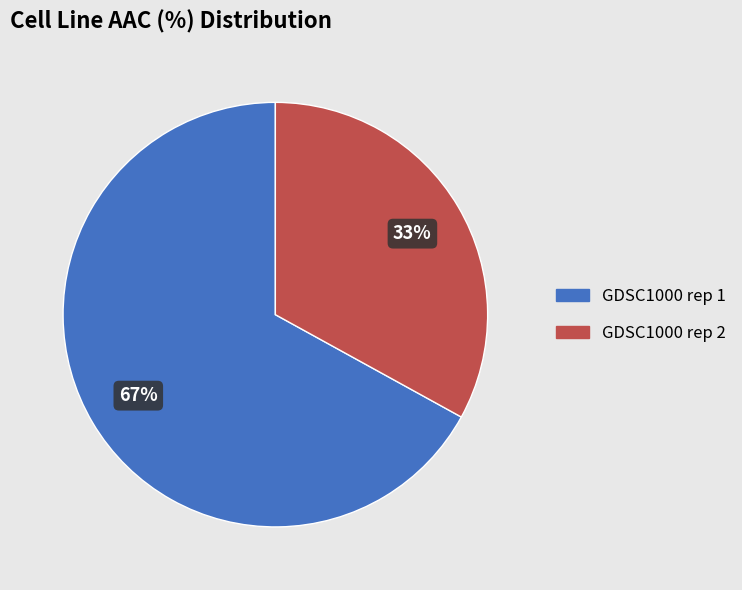

To the nearest percent, what is the combined percentage of GDSC1000 rep 1 and GDSC1000 rep 2?

100%